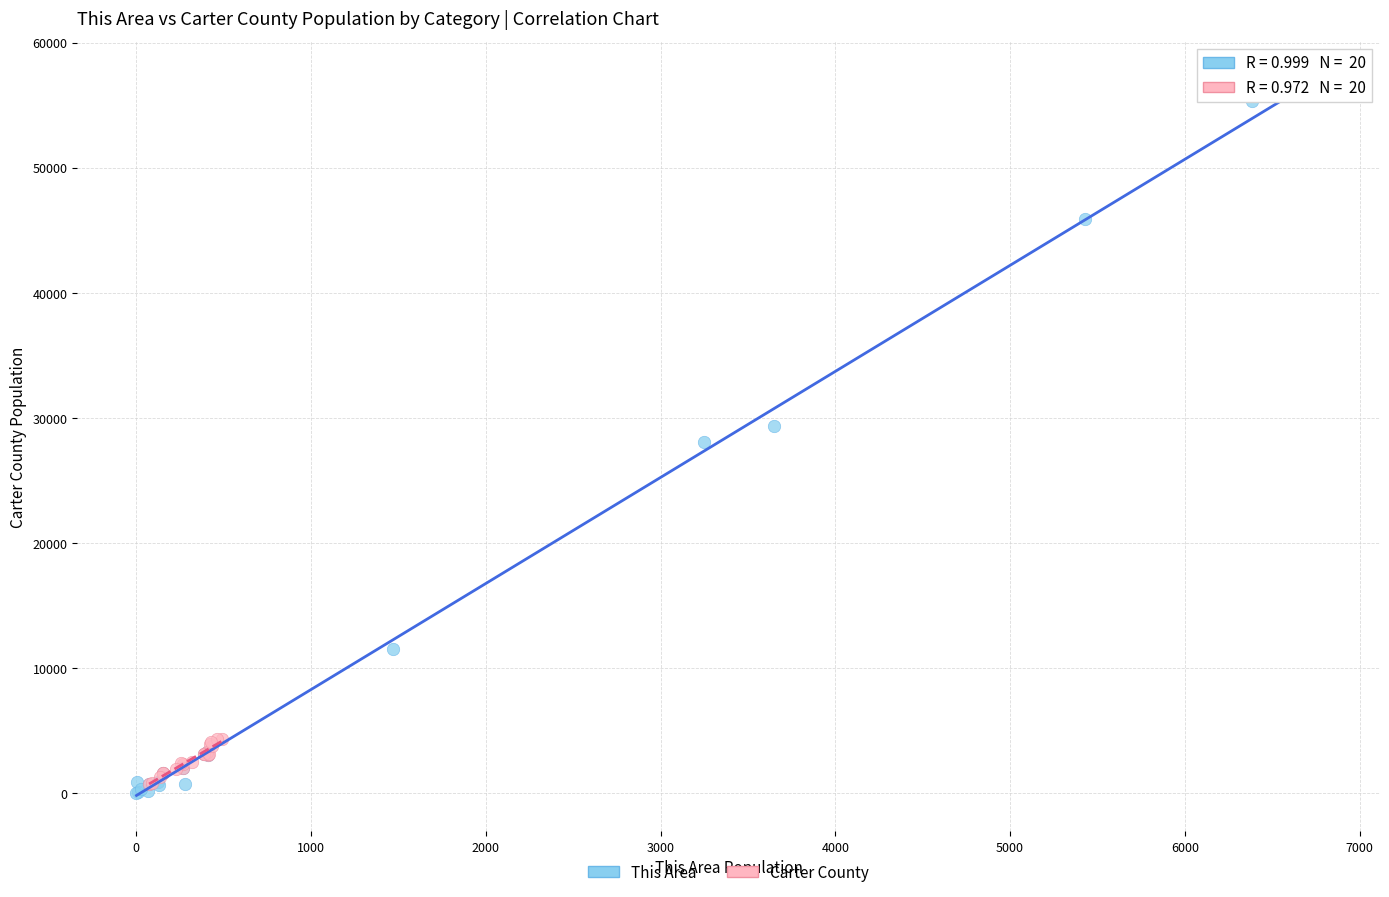

Which series has the largest Y range (max minus min)?

This Area